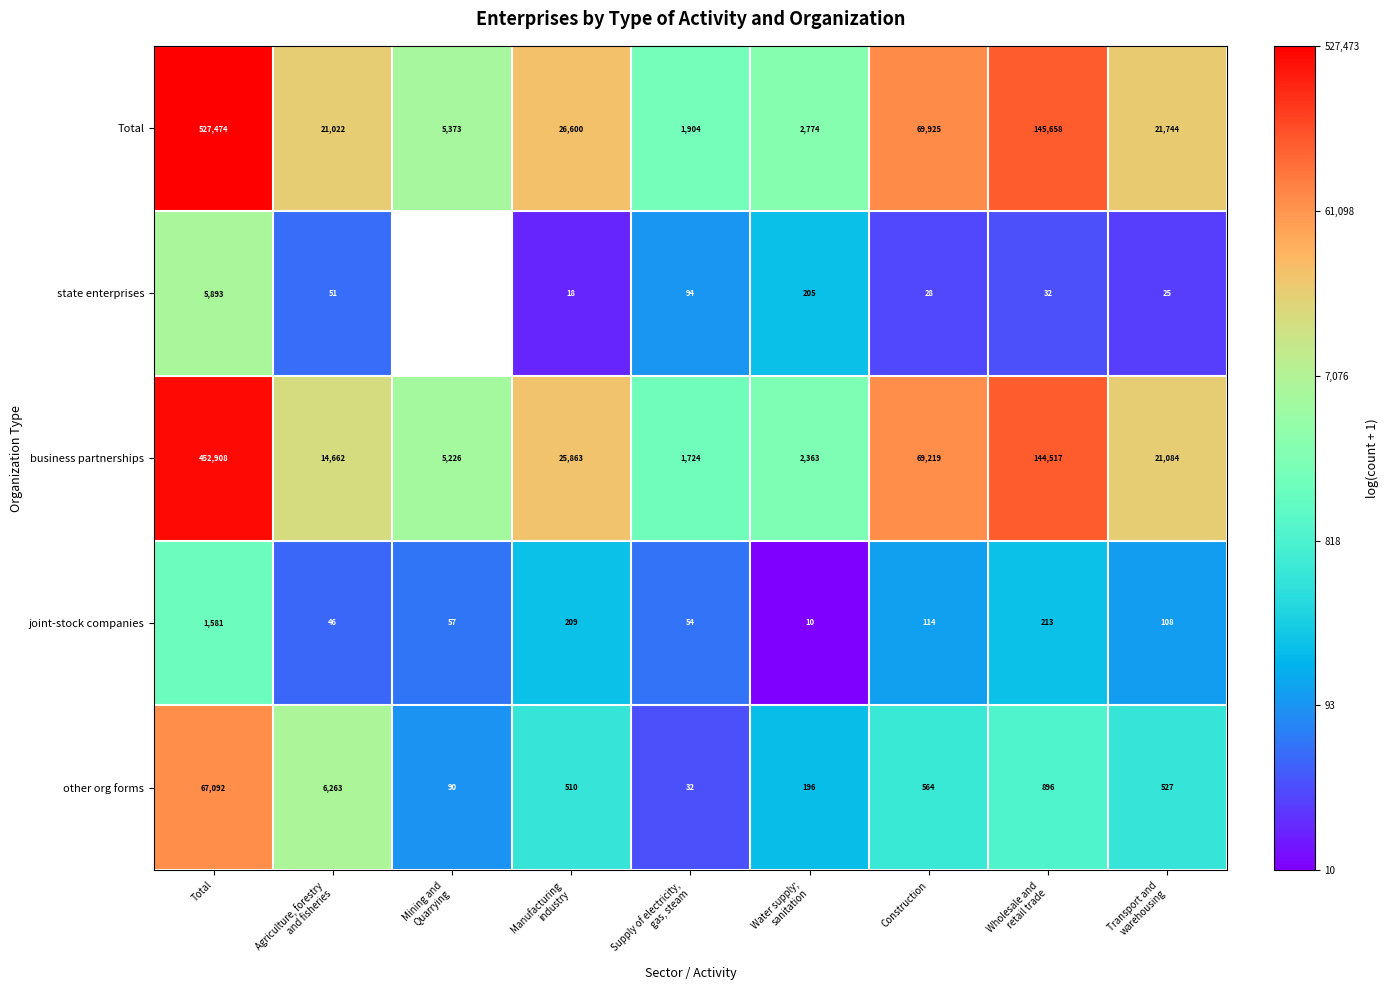

At which label does business partnerships first exceed 21084?

Total